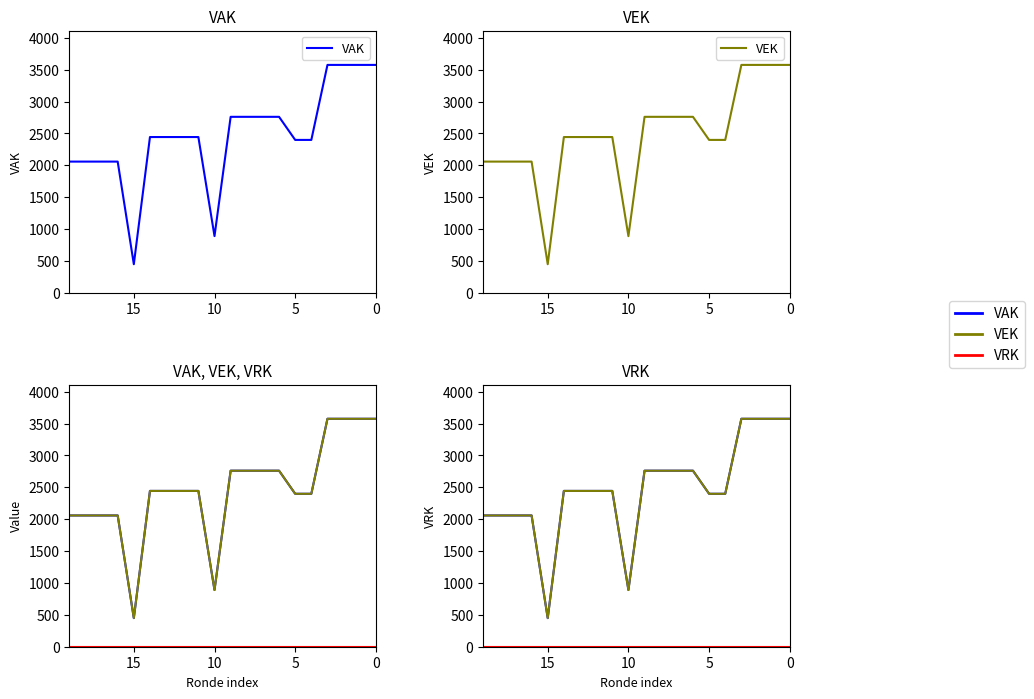

How many lines are shown in the chart?

3